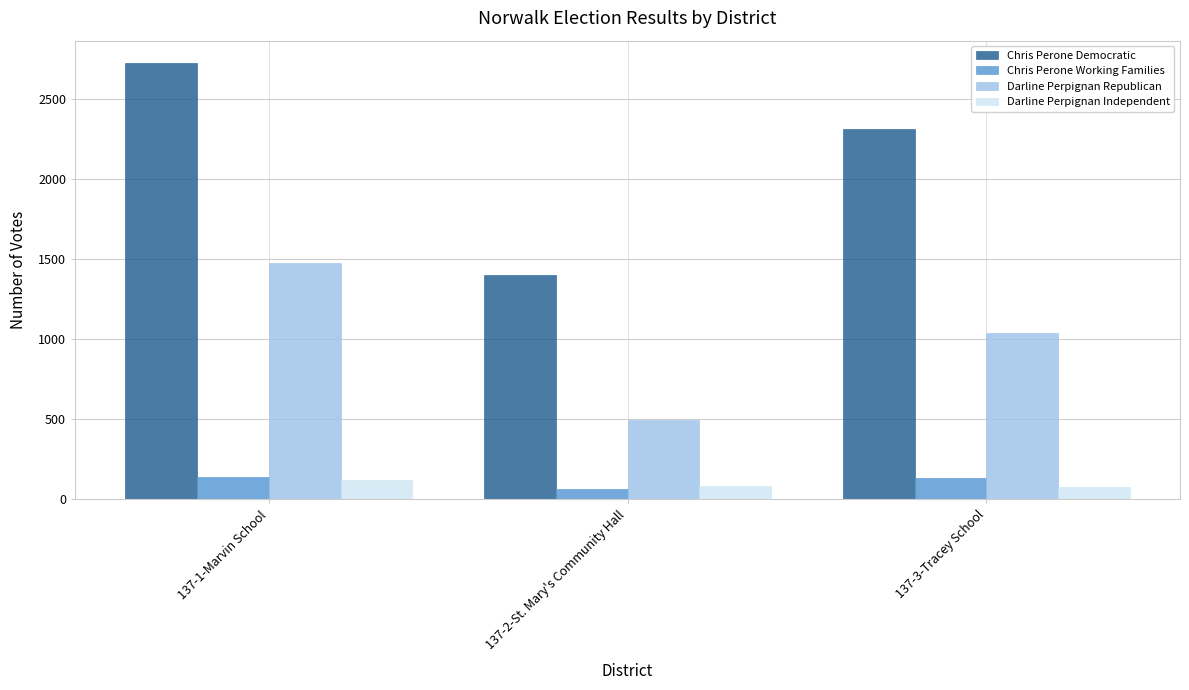

Is it true that Chris Perone Working Families equals 140 at 137-1-Marvin School?

True